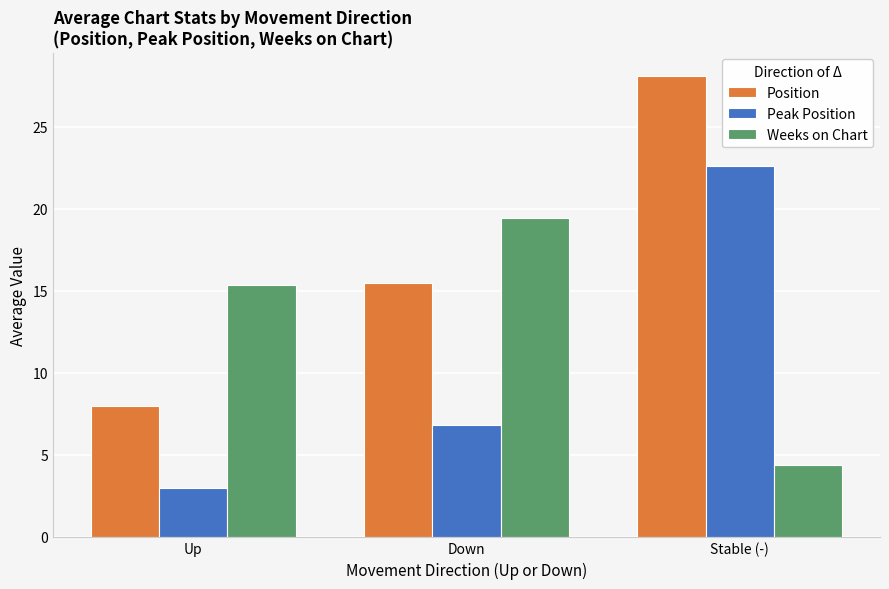

Does the chart contain any negative values?

No